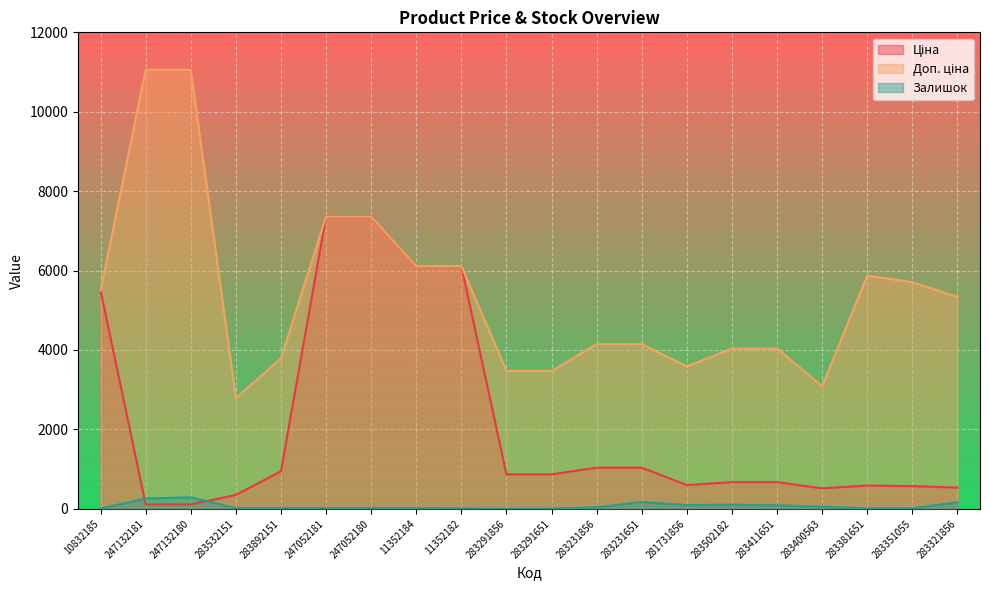

Reading right to left, transcribe all the data shown in this chart.

Ціна: 283321856=533.5	283351055=570.9	283381651=587.3	283400563=514.7	283411651=672.7	283502182=672.7	281731856=597.8	283231651=1036.5	283231856=1036.5	283291651=868.0	283291856=868.0	11352182=6112.5	11352184=6112.5	247052180=7360.2	247052181=7360.2	283892151=947.6	283532151=348.6	247132180=110.5	247132181=110.5	10832185=5497.3
Доп. ціна: 283321856=5334.5	283351055=5708.9	283381651=5872.6	283400563=3088.4	283411651=4036.0	283502182=4036.0	281731856=3586.7	283231651=4145.9	283231856=4145.9	283291651=3472.1	283291856=3472.1	11352182=6112.5	11352184=6112.5	247052180=7360.2	247052181=7360.2	283892151=3790.3	283532151=2789.2	247132180=11055.0	247132181=11055.0	10832185=5497.3
Залишок: 283321856=166.0	283351055=13.0	283381651=14.0	283400563=53.0	283411651=87.0	283502182=106.0	281731856=94.0	283231651=172.0	283231856=38.0	283291651=7.0	283291856=1.0	11352182=11.0	11352184=18.0	247052180=21.0	247052181=20.0	283892151=21.0	283532151=15.0	247132180=290.0	247132181=260.0	10832185=8.0